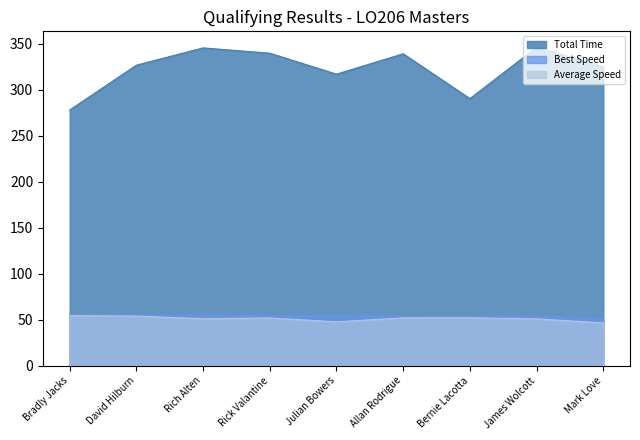

What is the label of the 4th point from the left?

Rick Valantine